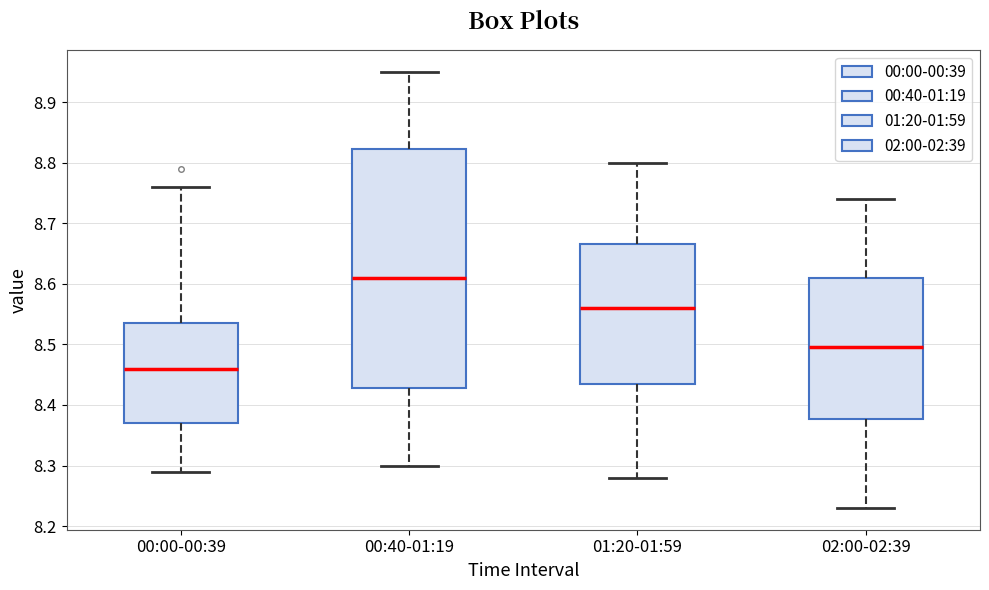

Where is the lower edge of the box for 02:00-02:39 on the y-axis? The values are not printed on the chart, so give them approximately, as read against the axis.

8.38